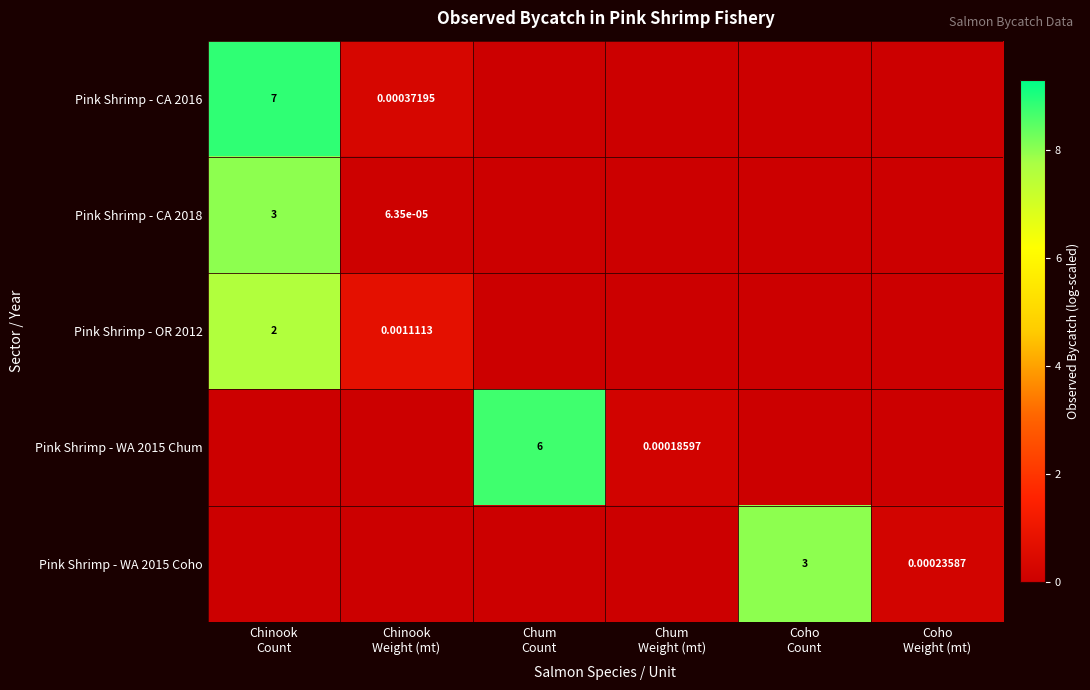

At which category is the sum across all series the highest?

Chinook
Count